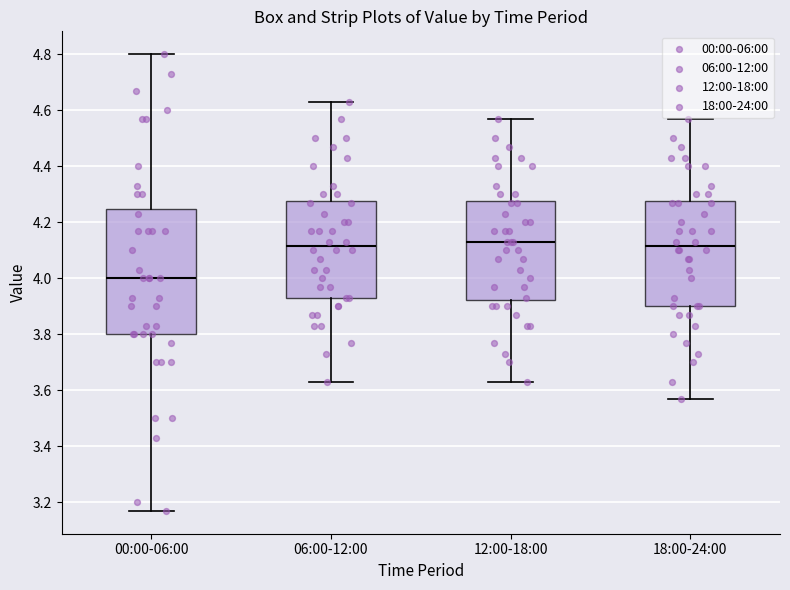

Reading left to right, transcribe this box plot: for each box, give where its median line is, the range the box spans, and where its two whiskers end, as read against the y-axis. The values are not printed on the chart, so give them approximately, as read against the axis.

00:00-06:00: median 4.00, box 3.80 to 4.24, whiskers 3.18 to 4.80
06:00-12:00: median 4.12, box 3.94 to 4.28, whiskers 3.64 to 4.64
12:00-18:00: median 4.14, box 3.92 to 4.28, whiskers 3.64 to 4.58
18:00-24:00: median 4.12, box 3.90 to 4.28, whiskers 3.58 to 4.58